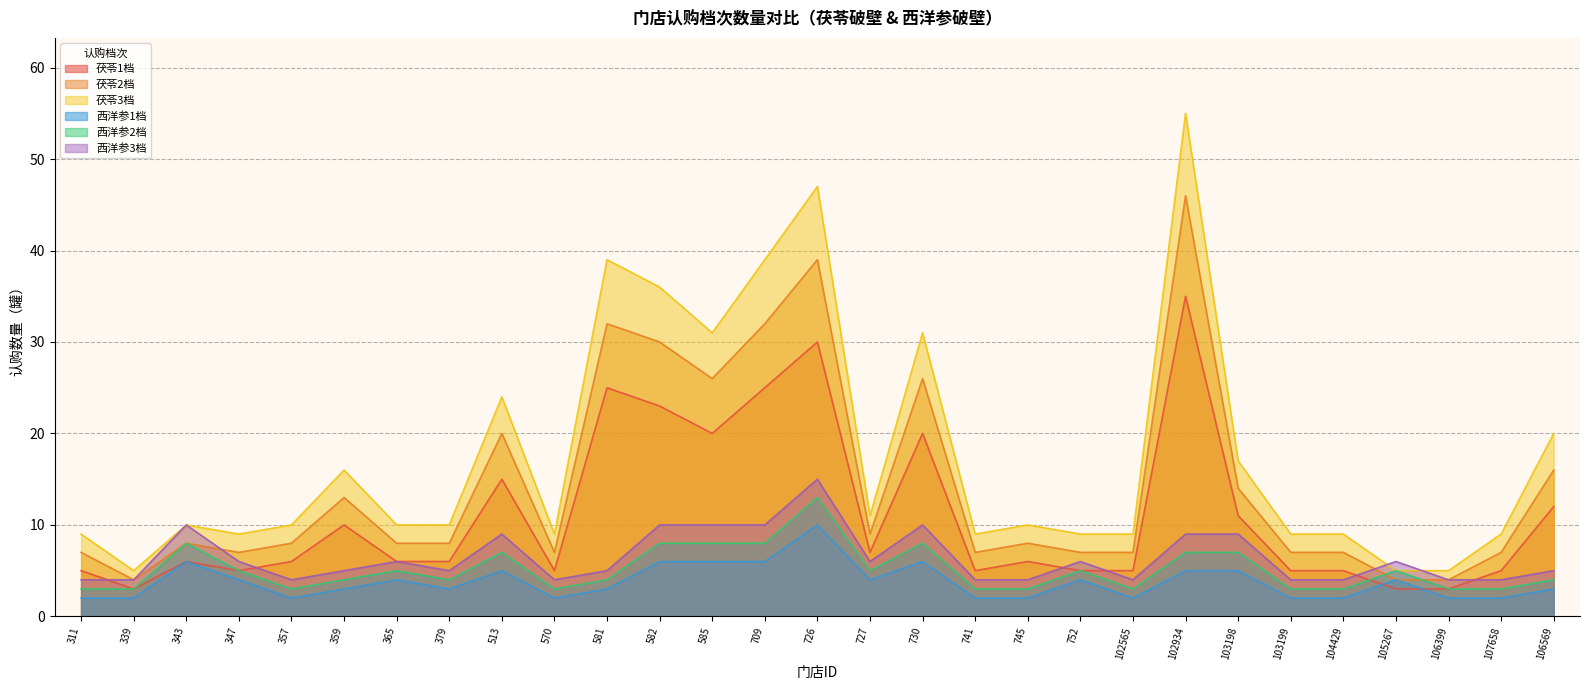

What is the minimum value for 茯苓1档?

3